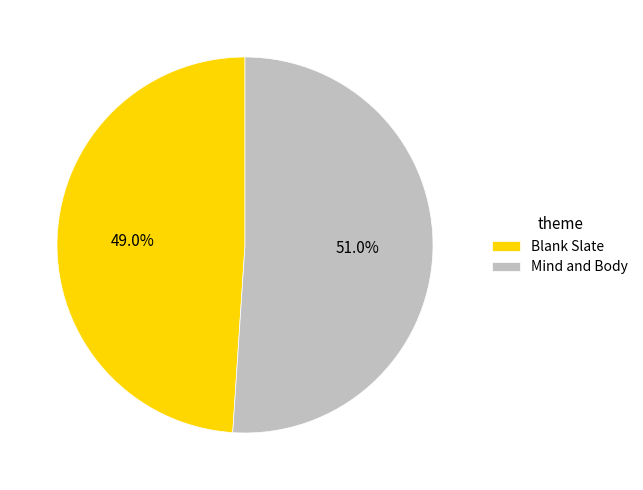

What is the ratio of the value at Mind and Body to the value at Blank Slate?

1.0